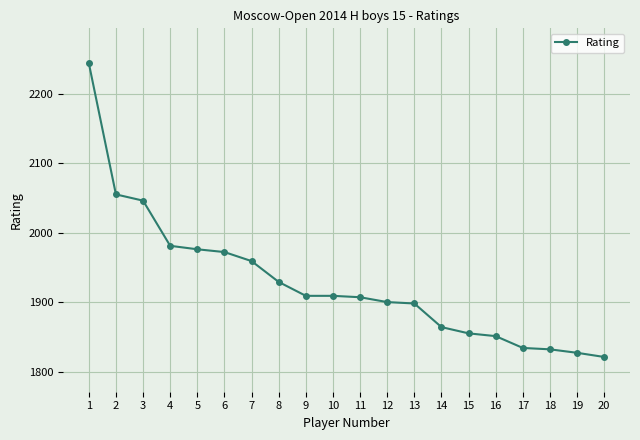

What is the sum of the values at 17 and 8?

3763